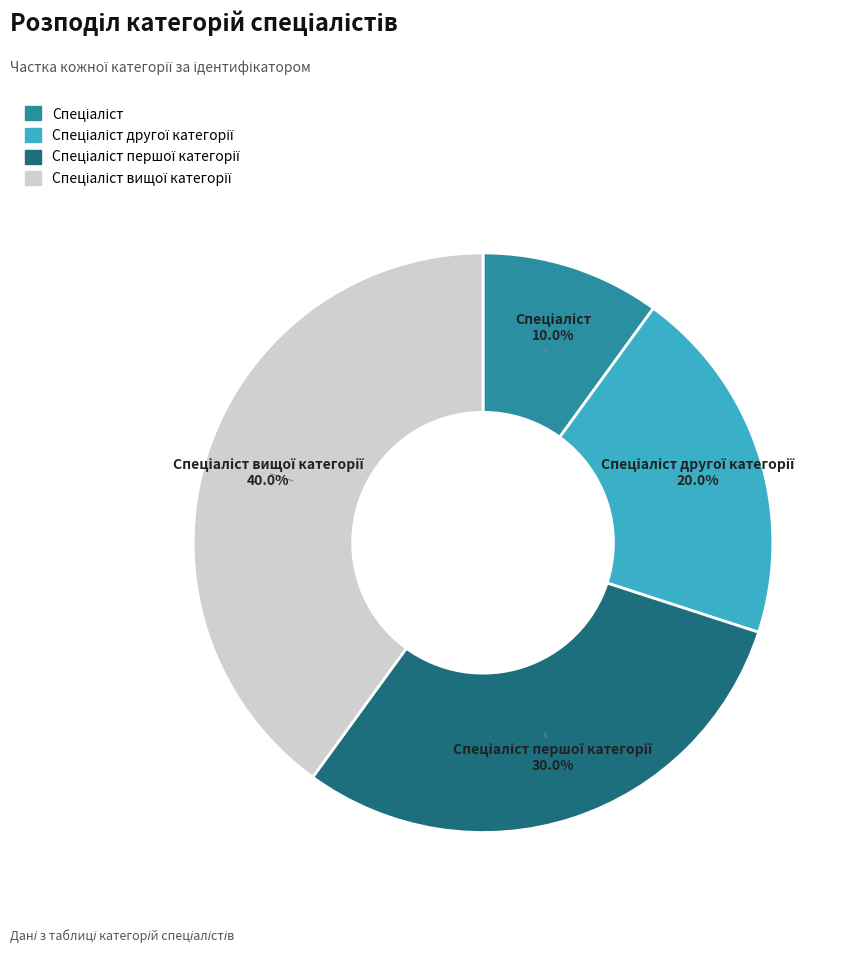

Does any single category account for the majority?

No